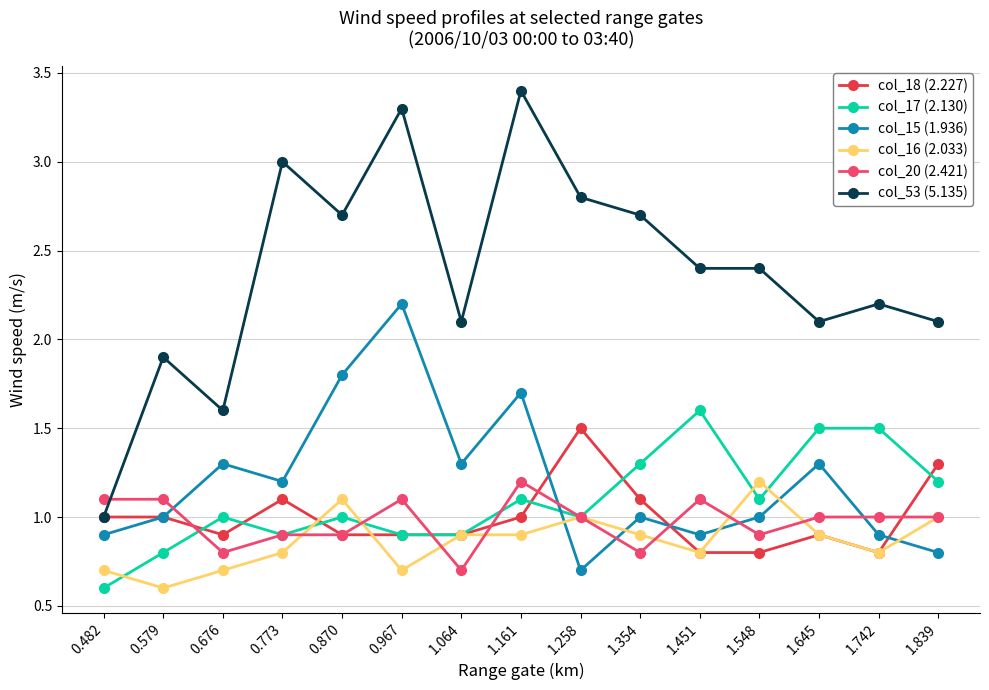

Reading left to right, list all the values displayed in this chart.

col_18 (2.227): 0.482=1.0	0.579=1.0	0.676=0.9	0.773=1.1	0.870=0.9	0.967=0.9	1.064=0.9	1.161=1.0	1.258=1.5	1.354=1.1	1.451=0.8	1.548=0.8	1.645=0.9	1.742=0.8	1.839=1.3
col_17 (2.130): 0.482=0.6	0.579=0.8	0.676=1.0	0.773=0.9	0.870=1.0	0.967=0.9	1.064=0.9	1.161=1.1	1.258=1.0	1.354=1.3	1.451=1.6	1.548=1.1	1.645=1.5	1.742=1.5	1.839=1.2
col_15 (1.936): 0.482=0.9	0.579=1.0	0.676=1.3	0.773=1.2	0.870=1.8	0.967=2.2	1.064=1.3	1.161=1.7	1.258=0.7	1.354=1.0	1.451=0.9	1.548=1.0	1.645=1.3	1.742=0.9	1.839=0.8
col_16 (2.033): 0.482=0.7	0.579=0.6	0.676=0.7	0.773=0.8	0.870=1.1	0.967=0.7	1.064=0.9	1.161=0.9	1.258=1.0	1.354=0.9	1.451=0.8	1.548=1.2	1.645=0.9	1.742=0.8	1.839=1.0
col_20 (2.421): 0.482=1.1	0.579=1.1	0.676=0.8	0.773=0.9	0.870=0.9	0.967=1.1	1.064=0.7	1.161=1.2	1.258=1.0	1.354=0.8	1.451=1.1	1.548=0.9	1.645=1.0	1.742=1.0	1.839=1.0
col_53 (5.135): 0.482=1.0	0.579=1.9	0.676=1.6	0.773=3.0	0.870=2.7	0.967=3.3	1.064=2.1	1.161=3.4	1.258=2.8	1.354=2.7	1.451=2.4	1.548=2.4	1.645=2.1	1.742=2.2	1.839=2.1